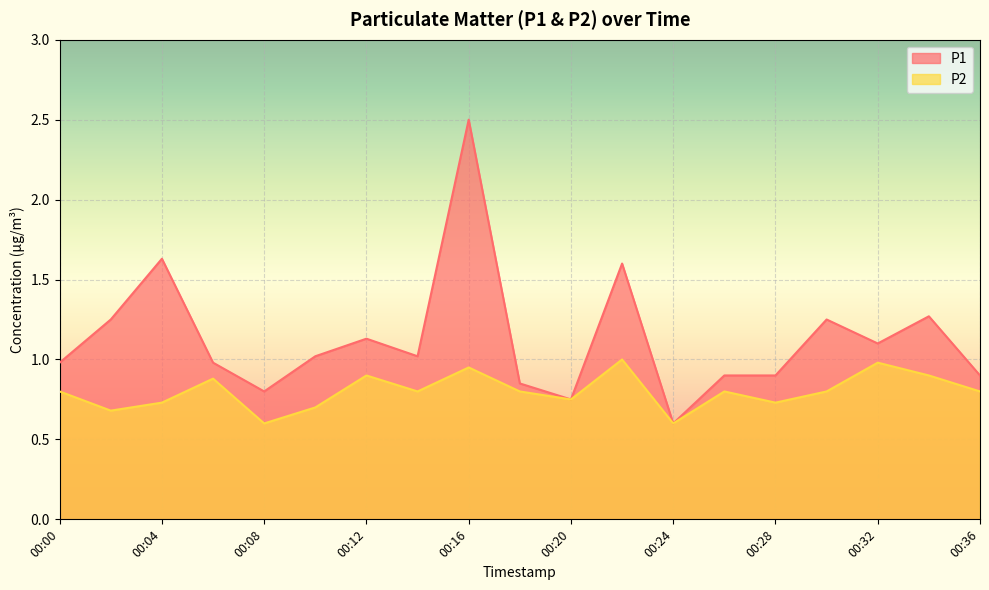

Where is the first local minimum for P1?

00:08